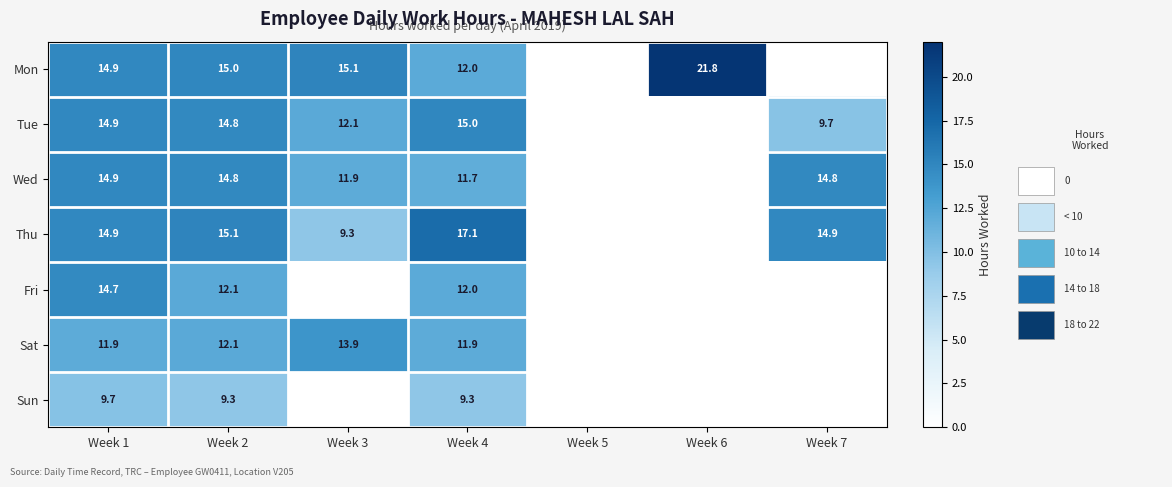

Is it true that Mon equals 20.6 at Week 4?

False